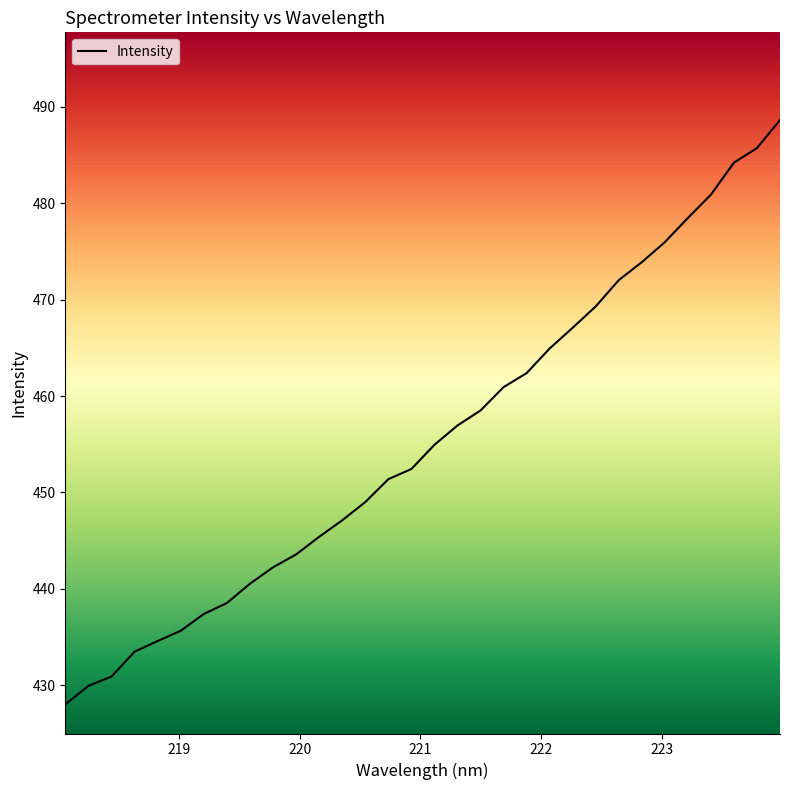

What is the difference between the maximum and minimum values?

60.6